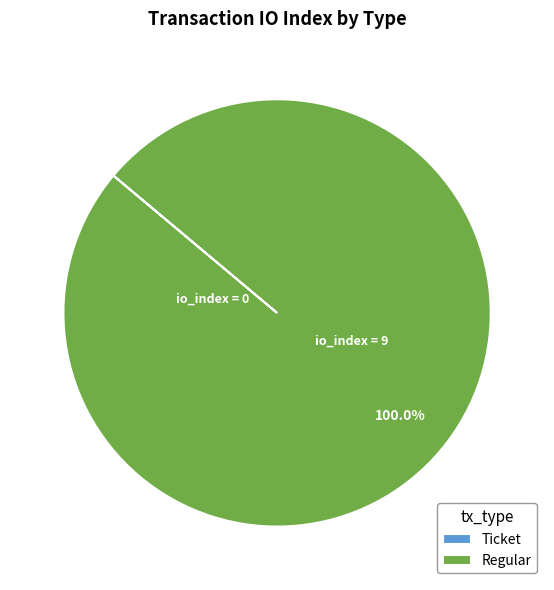

Which category has the biggest portion of the pie?

Regular